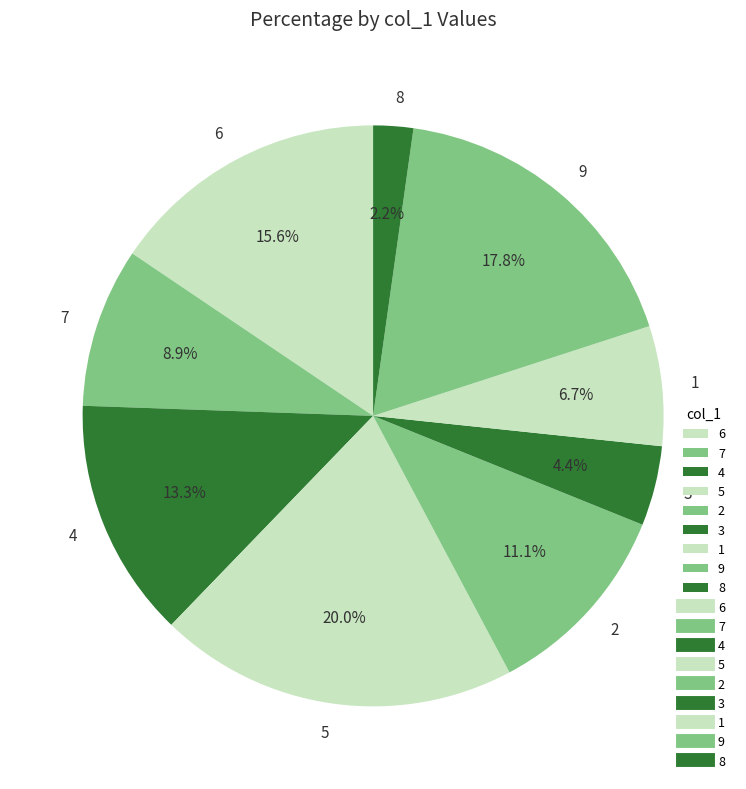

How many segments does this pie chart have?

9